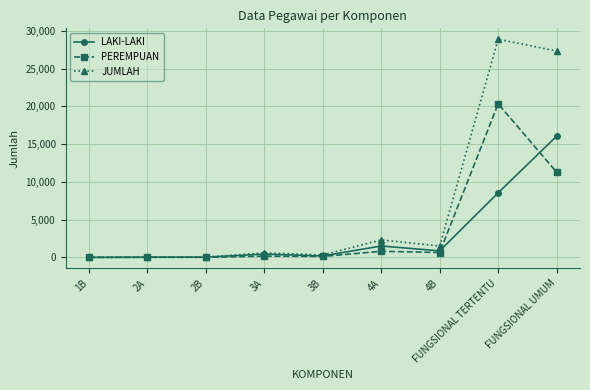

What are all the series names shown in the legend?

LAKI-LAKI, PEREMPUAN, JUMLAH